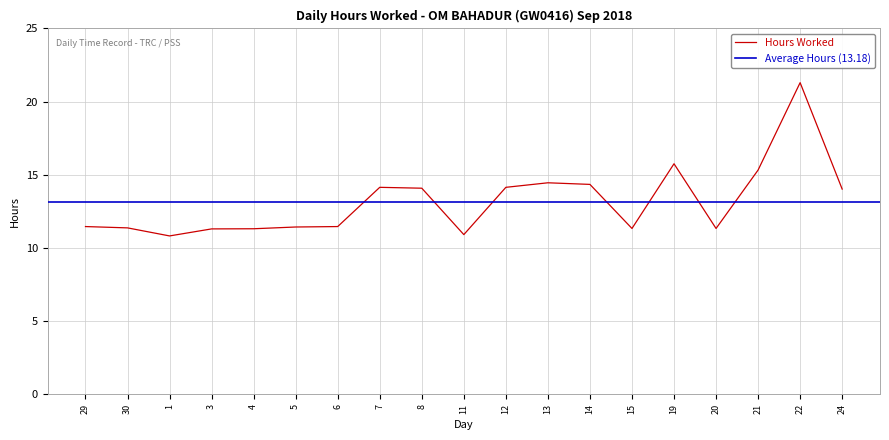

Reading left to right, transcribe all the data shown in this chart.

11.5	11.4	10.8	11.3	11.3	11.4	11.5	14.2	14.1	10.9	14.2	14.5	14.3	11.3	15.8	11.3	15.3	21.3	14.0